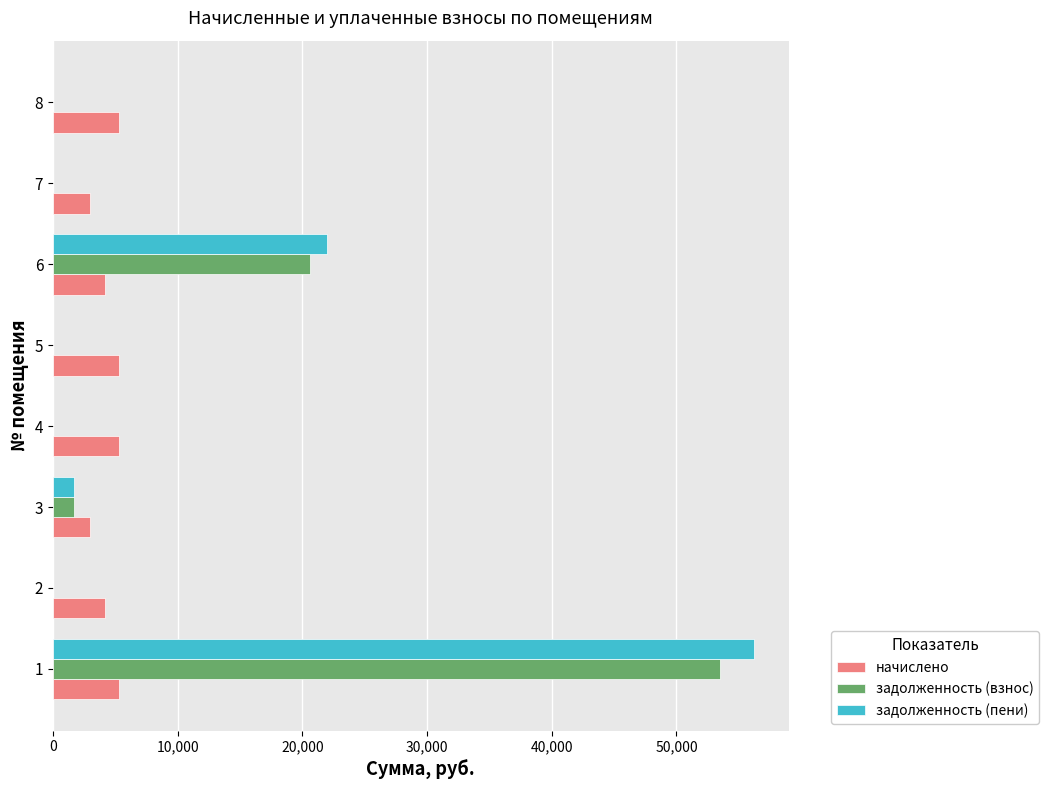

What are all the series names shown in the legend?

начислено, задолженность (взнос), задолженность (пени)